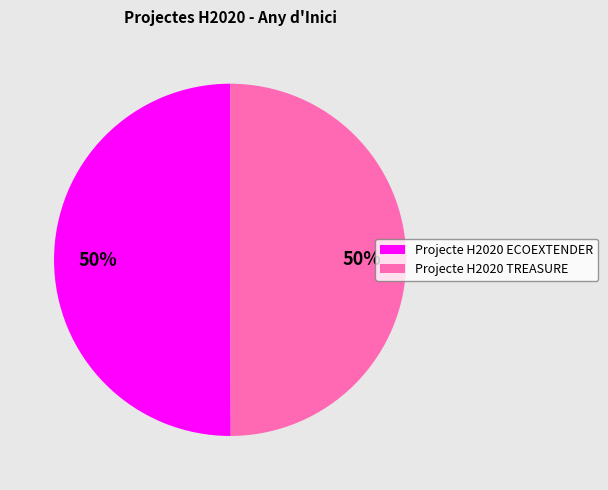

The Projecte H2020 ECOEXTENDER slice represents 50% of the pie. True or false?

True